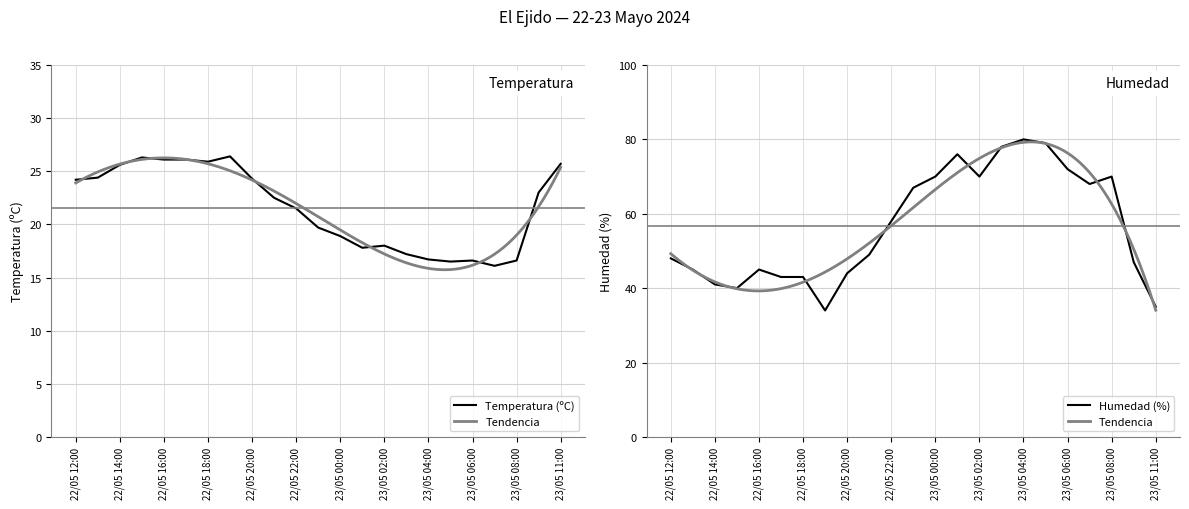

What is the lowest value of the Humedad (%) series?

34